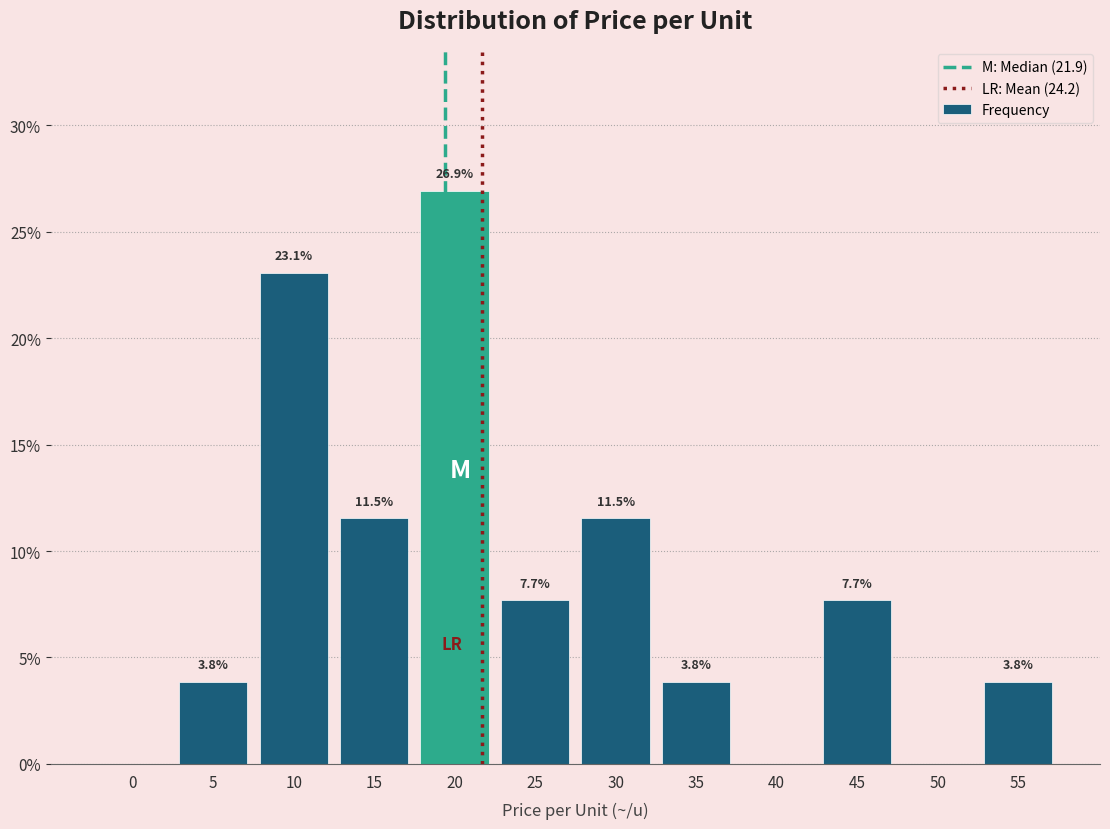

Reading right to left, list all the values displayed in this chart.

55=3.8	50=0.0	45=7.7	40=0.0	35=3.8	30=11.5	25=7.7	20=26.9	15=11.5	10=23.1	5=3.8	0=0.0